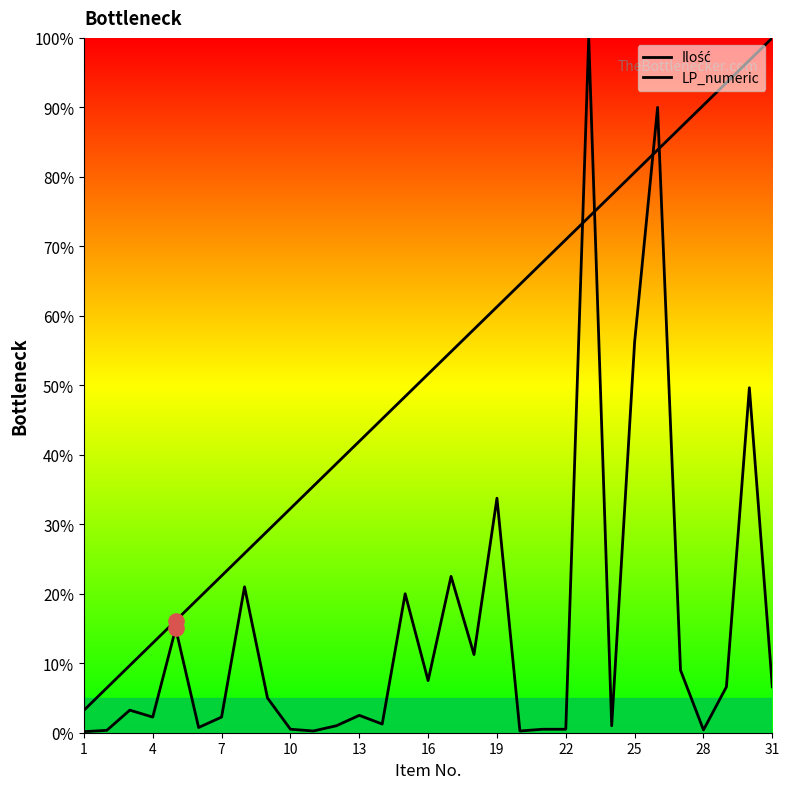

Which series contains the lowest Y value?

Ilość